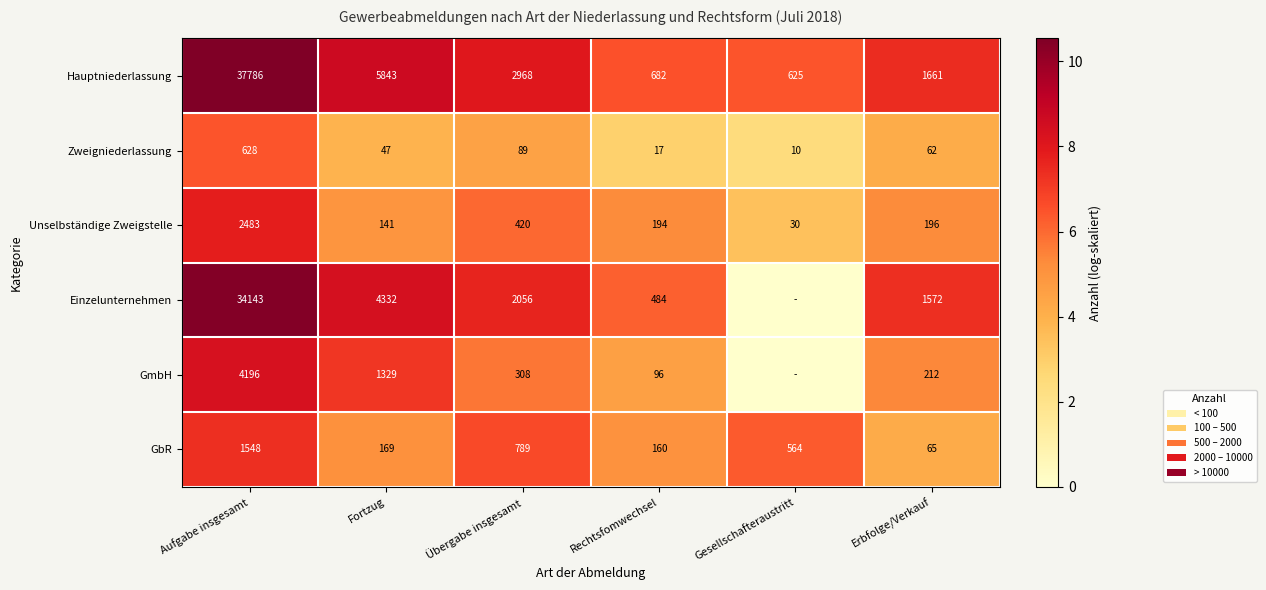

Read the Hauptniederlassung value at Aufgabe insgesamt, to the nearest 10.

37790